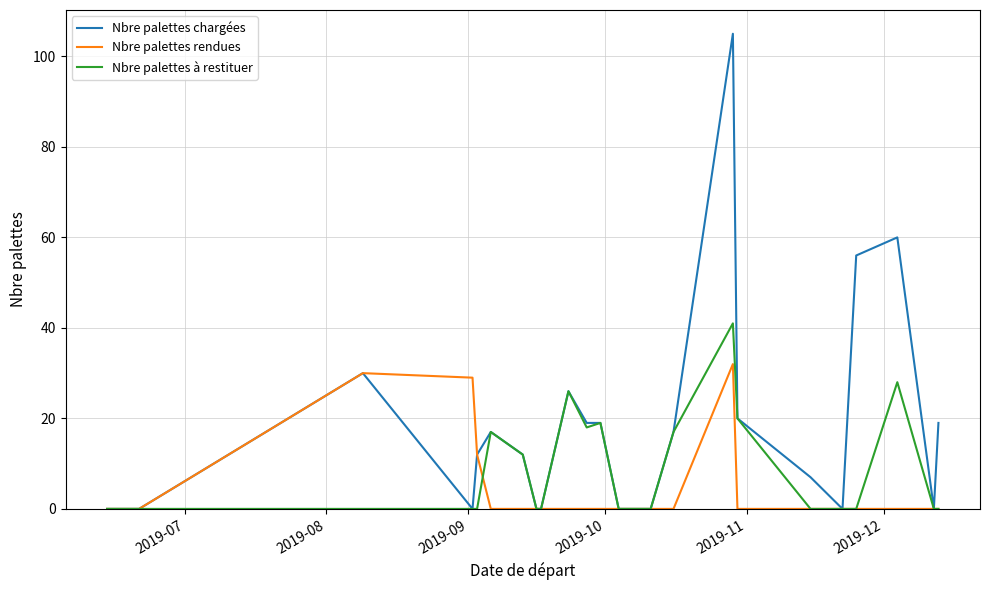

Which series has the largest total across all categories?

Nbre palettes chargées